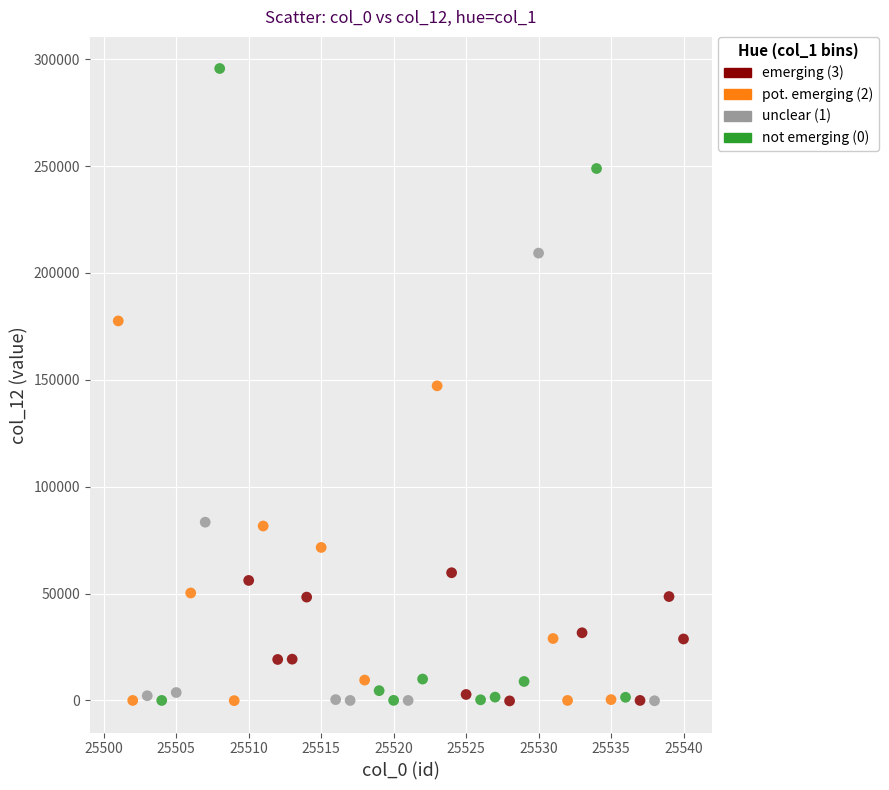

Which series has the largest Y range (max minus min)?

not emerging (0)